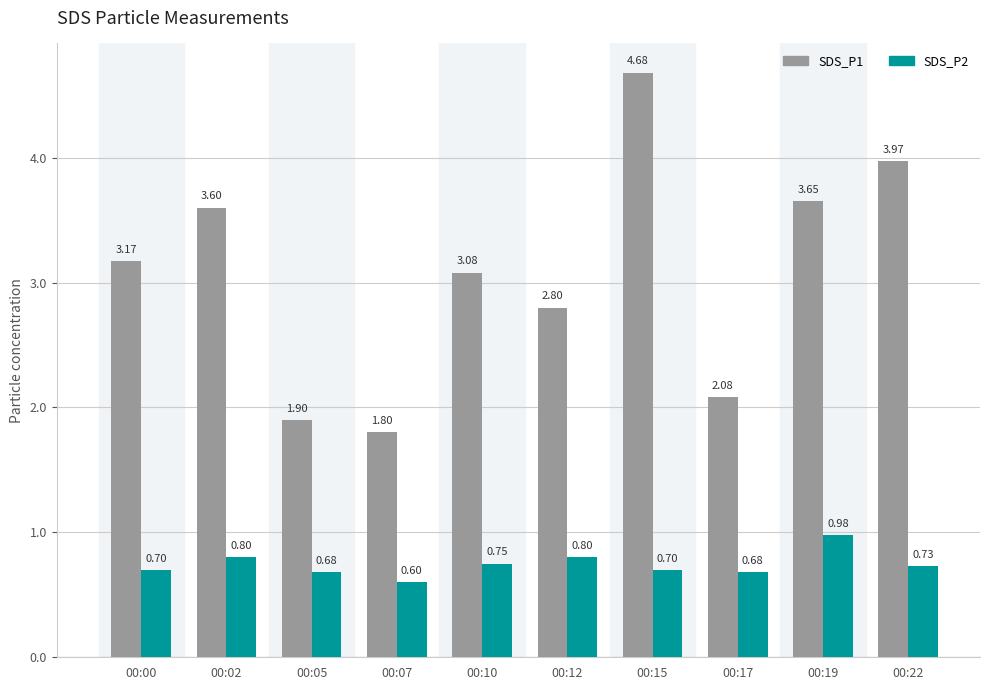

What is the sum of the SDS_P1 values at 00:07 and 00:12?

4.6